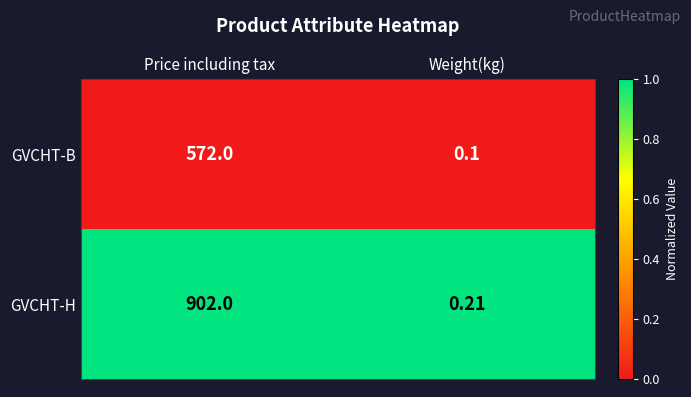

List the series in order of their overall mean, highest first.

GVCHT-H, GVCHT-B